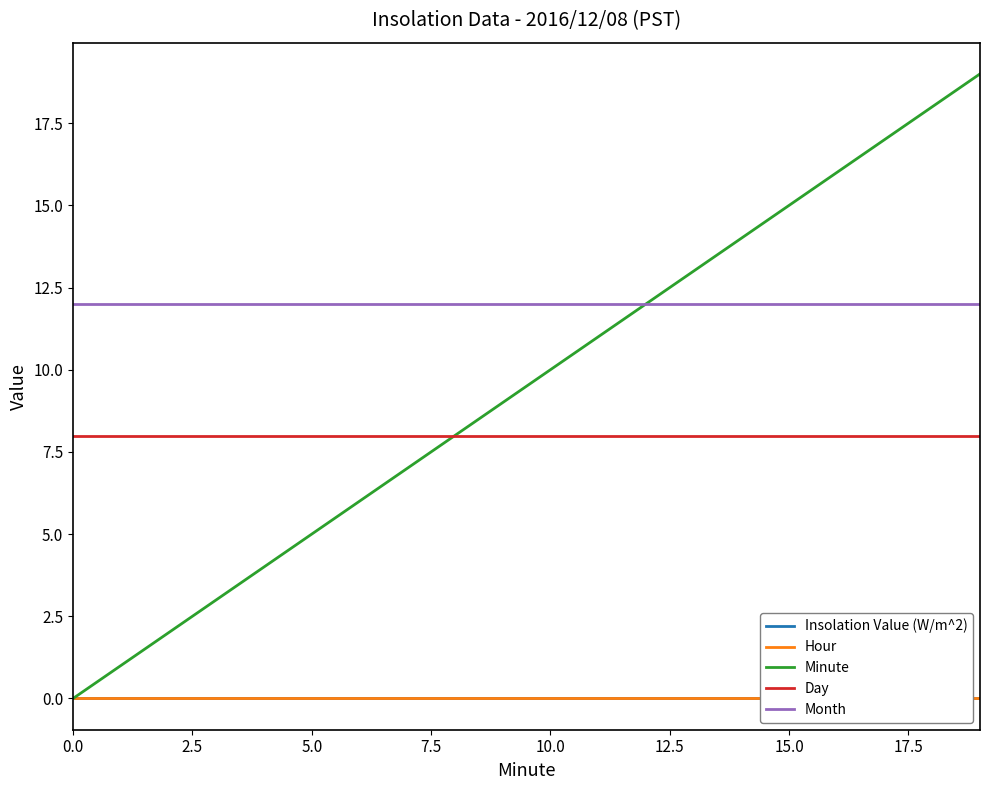

The Month series shows 12 at 15.0. True or false?

True